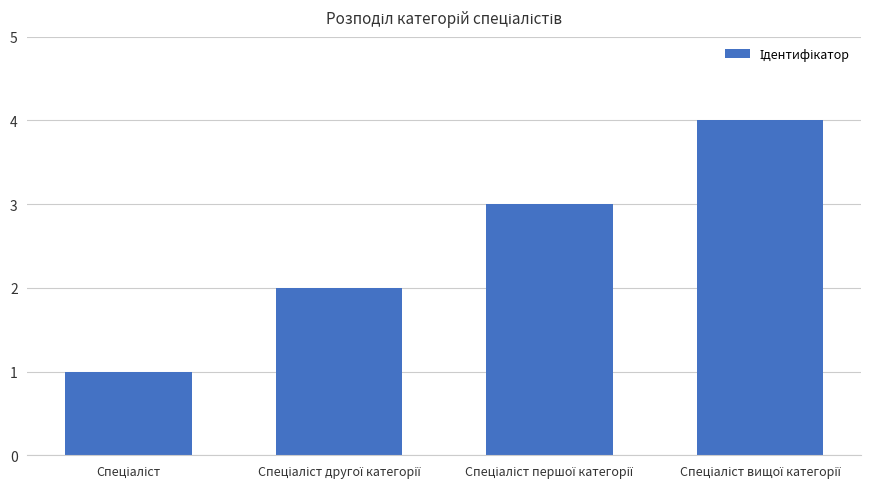

What is the maximum value shown in the chart?

4